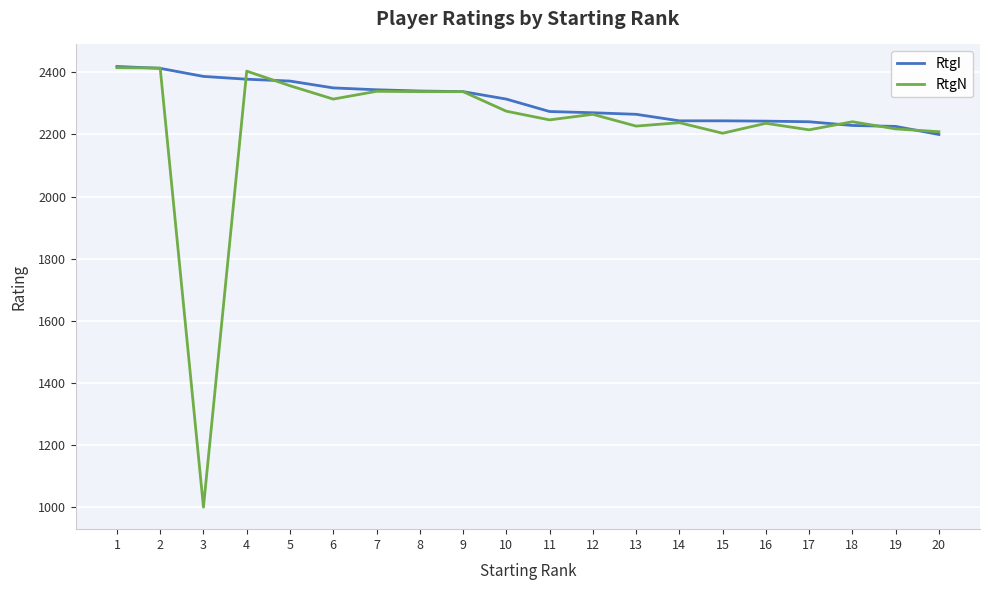

Between 4 and 6, which series saw the biggest shift?

RtgN